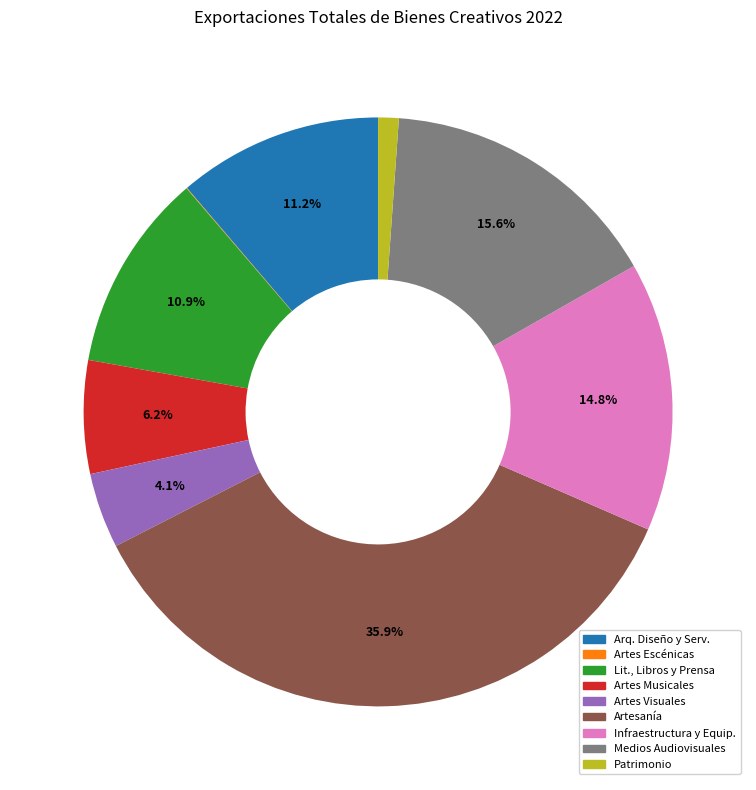

To the nearest percent, what portion does Patrimonio represent?

1%